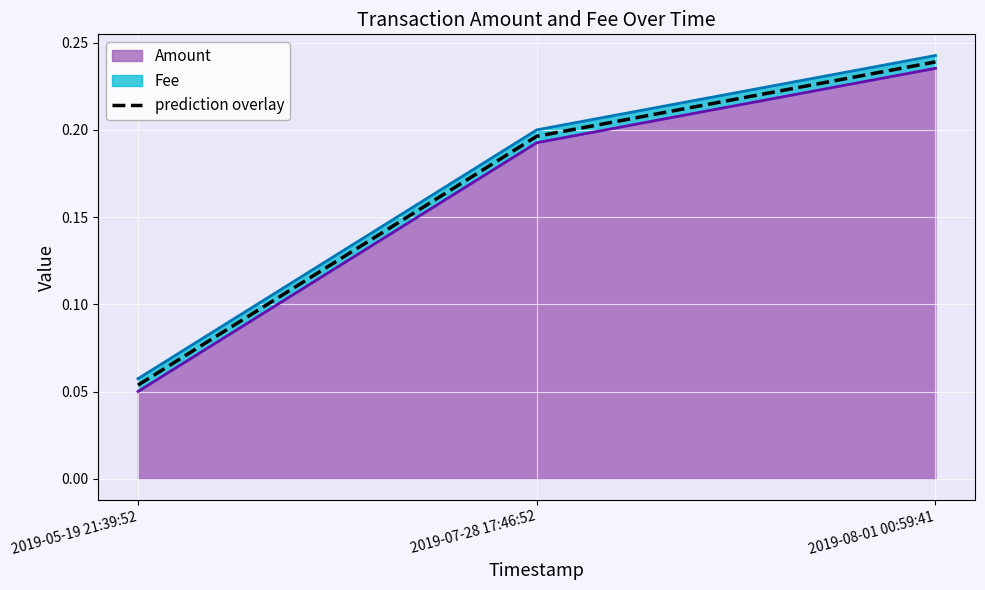

What is the difference between the maximum and minimum values?

0.2